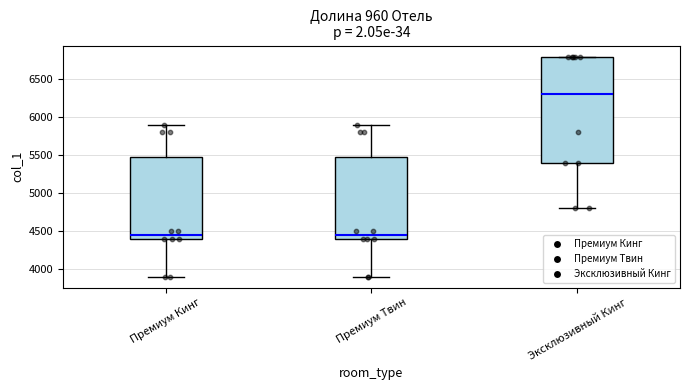

Reading left to right, transcribe this box plot: for each box, give where its median line is, the range the box spans, and where its two whiskers end, as read against the y-axis. The values are not printed on the chart, so give them approximately, as read against the axis.

Премиум Кинг: median 4450, box 4400 to 5500, whiskers 3900 to 5900
Премиум Твин: median 4450, box 4400 to 5500, whiskers 3900 to 5900
Эксклюзивный Кинг: median 6300, box 5400 to 6800, whiskers 4800 to 6800